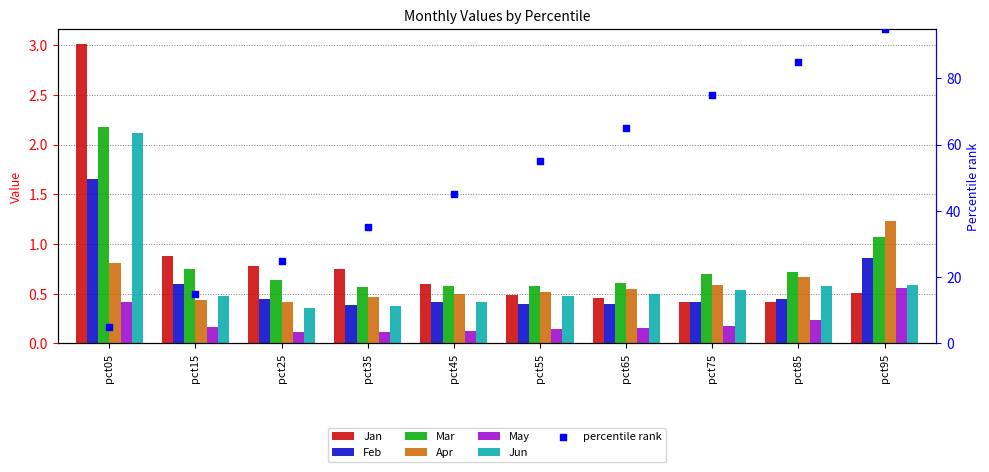

Which series reaches the maximum Y coordinate?

Jan